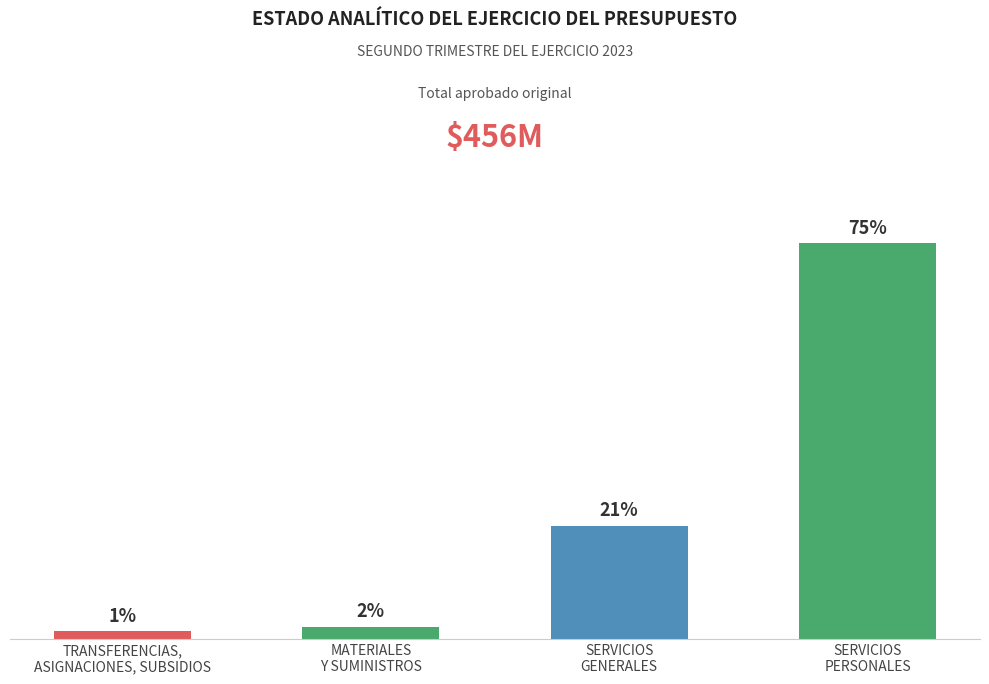

Is it true that the value at SERVICIOS
PERSONALES is 341154543?

True